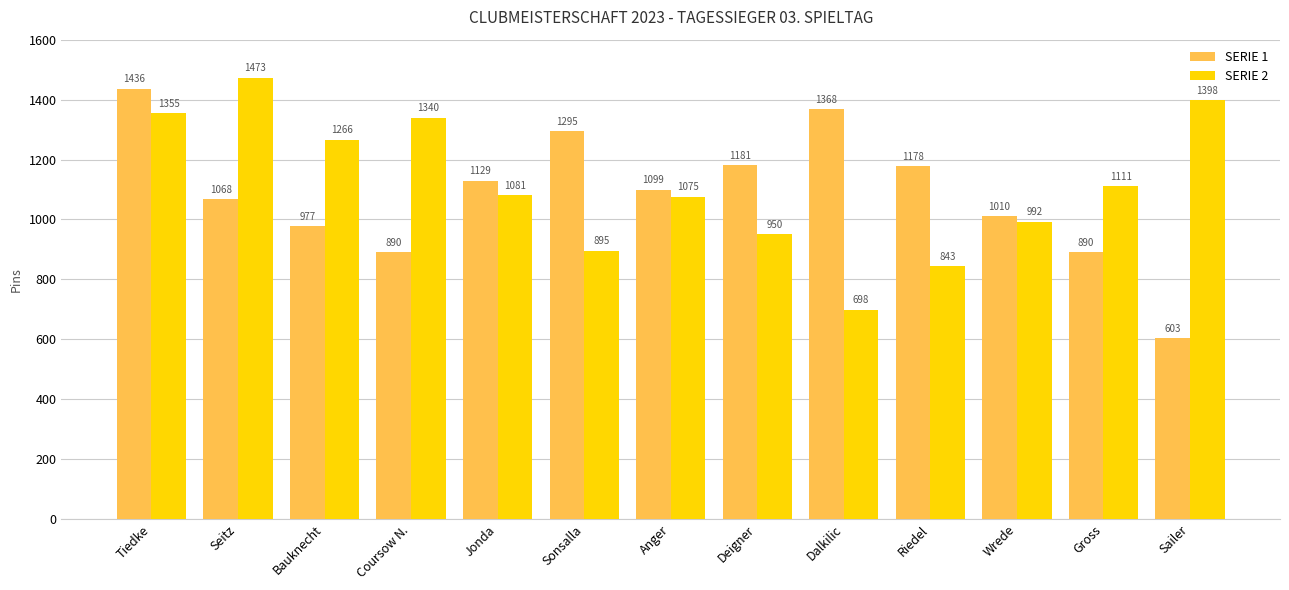

What is the difference between the maximum and minimum values in the SERIE 2 series?

775